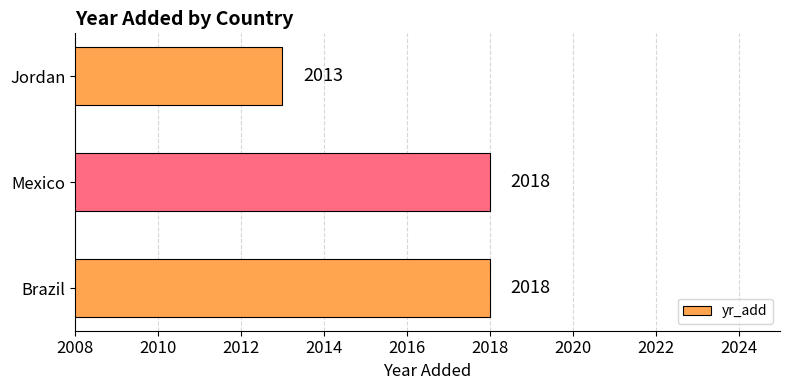

How many values are between 2013 and 2018?

3